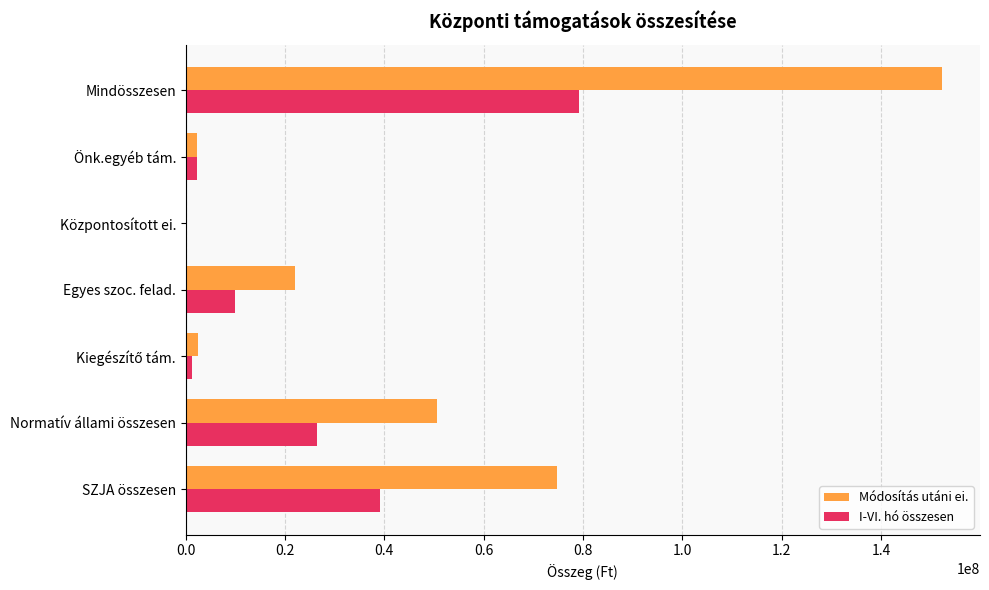

Which series changed the most between SZJA összesen and Központosított ei.?

Módosítás utáni ei.